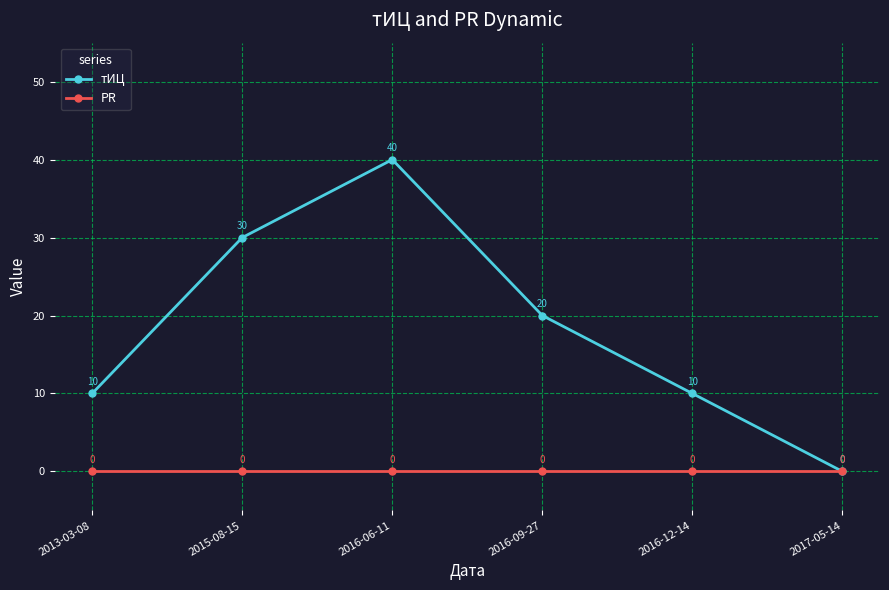

In тИЦ, how many points are higher than both neighbors (excluding endpoints)?

1